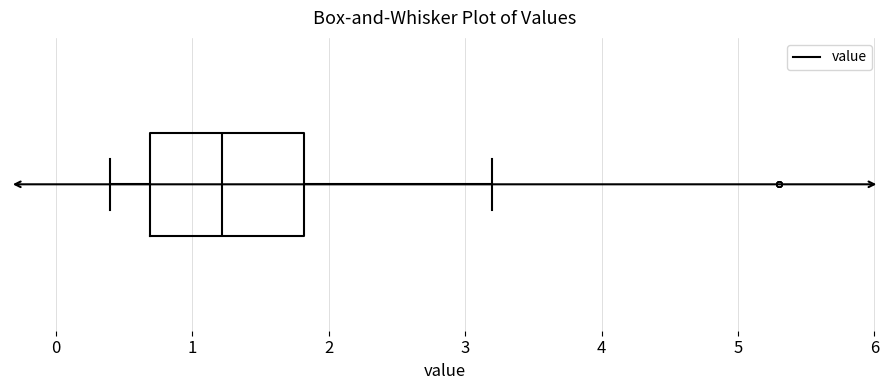

Read this box plot against the x-axis: the position of the median line, the range covered by the box, and the ends of both whiskers. The values are not printed on the chart, so give them approximately, as read against the axis.

median 1.2, box 0.7 to 1.8, whiskers 0.4 to 3.2